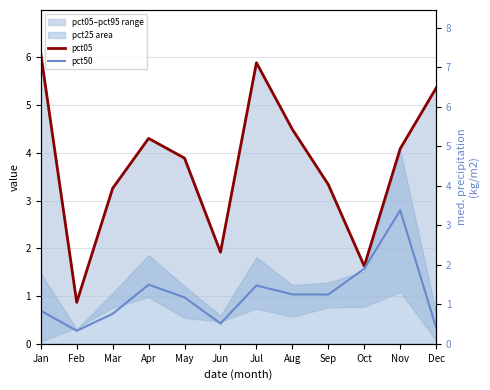

How many interior local peaks does the pct50 series have?

3